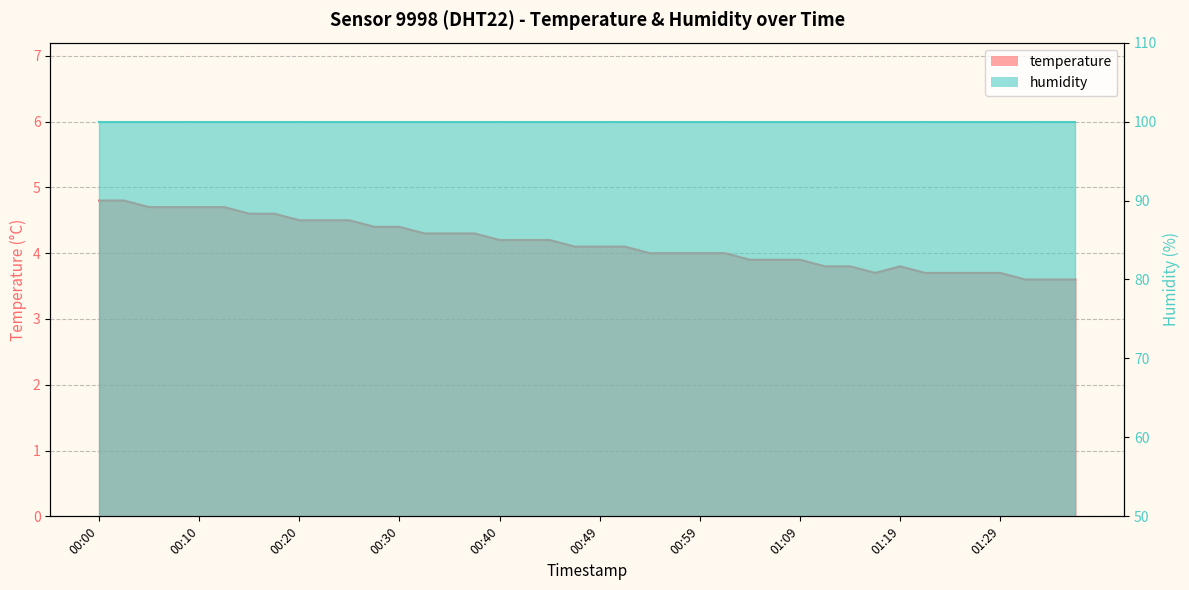

What is the maximum value shown in the chart?

4.8